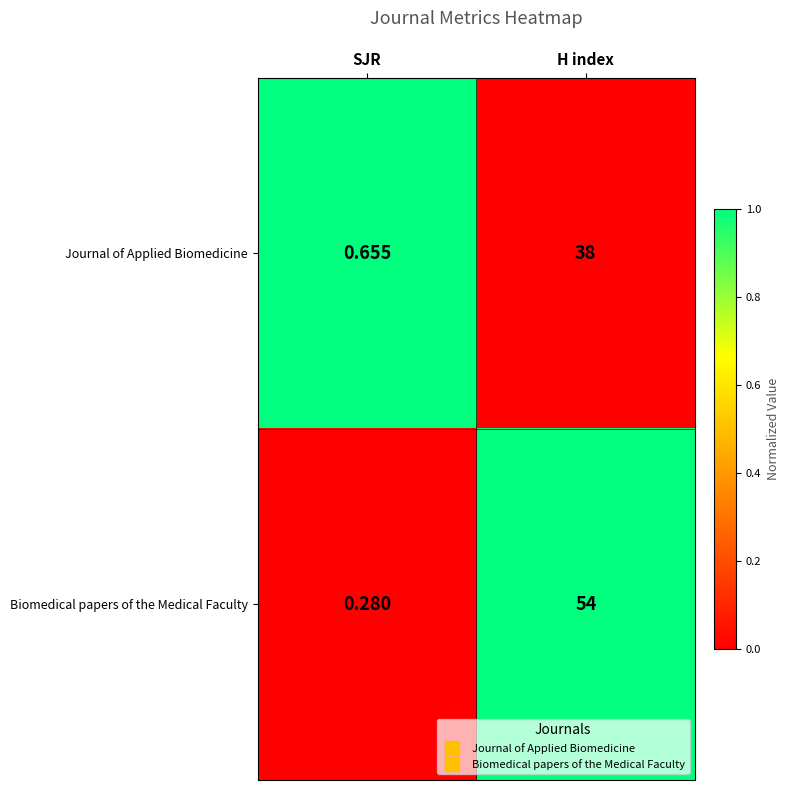

Rank the series by their maximum value, from lowest to highest.

Journal of Applied Biomedicine, Biomedical papers of the Medical Faculty